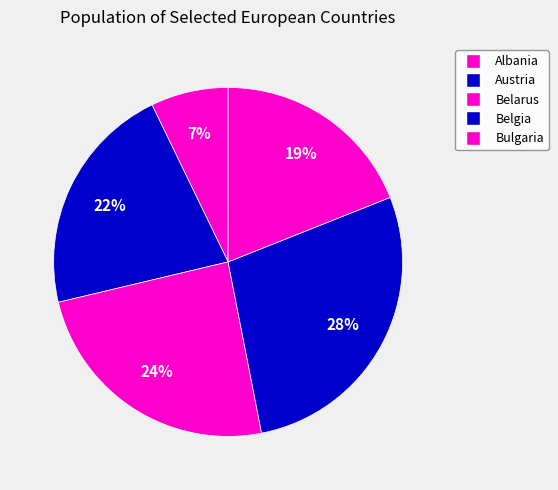

Between Austria and Belarus, which is larger?

Belarus